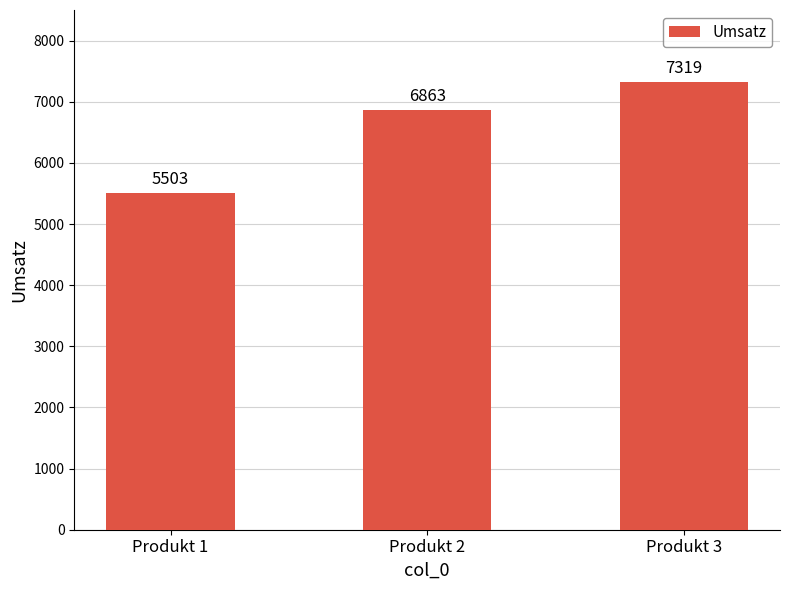

What is the ratio of the value at Produkt 2 to the value at Produkt 1?

1.2